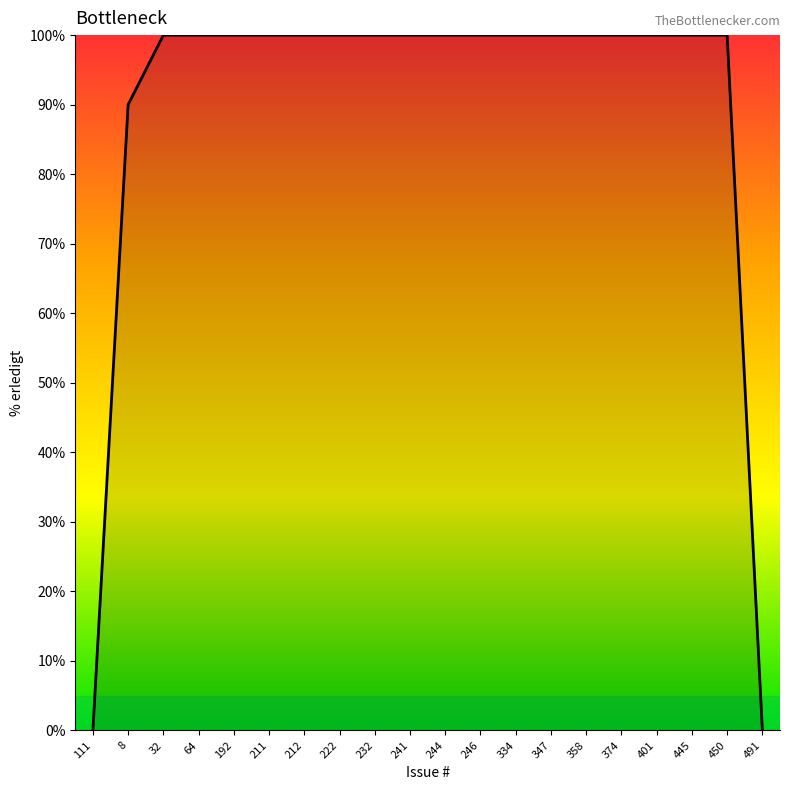

Reading right to left, transcribe all the data shown in this chart.

491=0	450=100	445=100	401=100	374=100	358=100	347=100	334=100	246=100	244=100	241=100	232=100	222=100	212=100	211=100	192=100	64=100	32=100	8=90	111=0